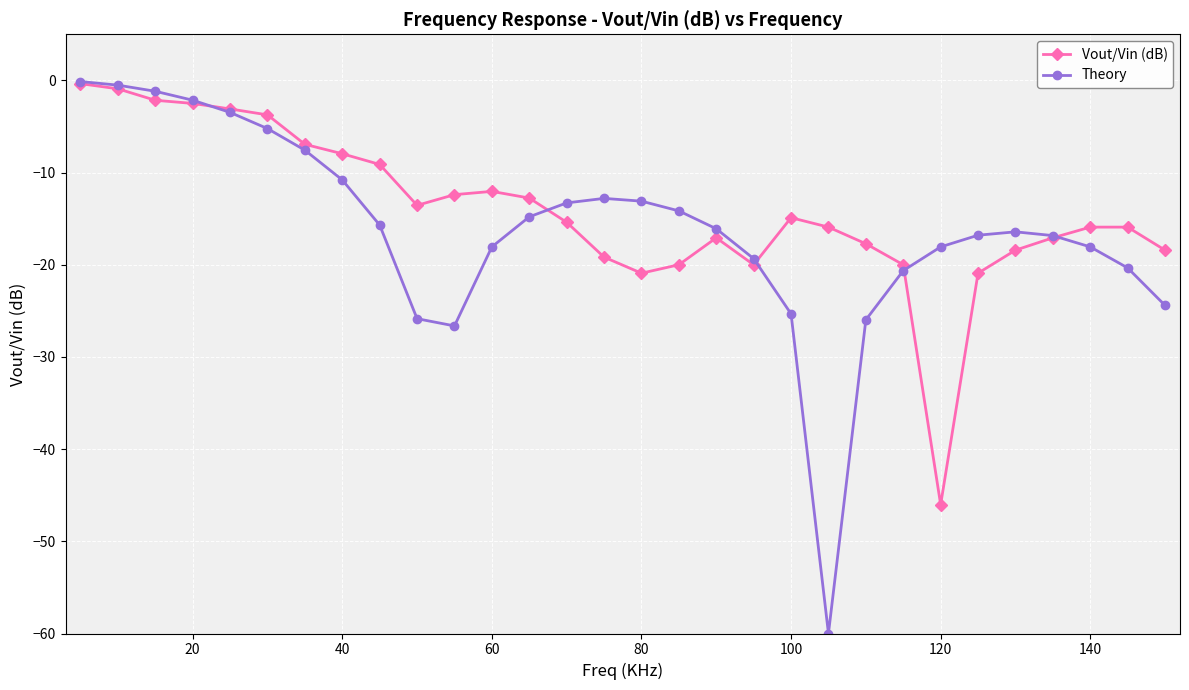

Which series has the widest spread of values?

Theory